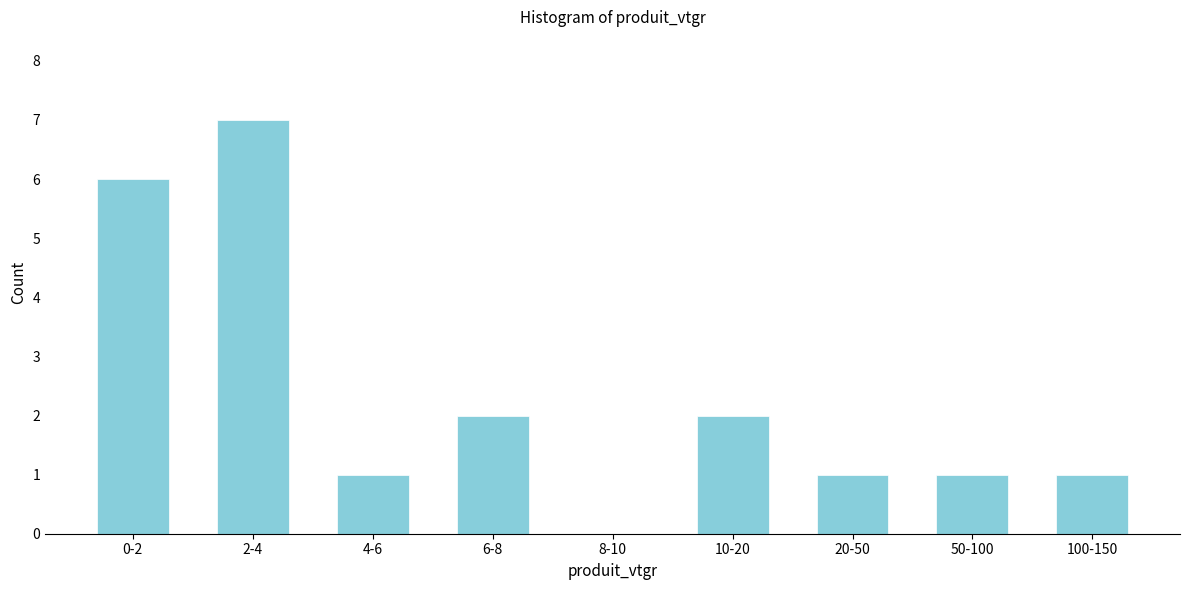

Reading left to right, list all the values displayed in this chart.

0-2=6	2-4=7	4-6=1	6-8=2	8-10=0	10-20=2	20-50=1	50-100=1	100-150=1